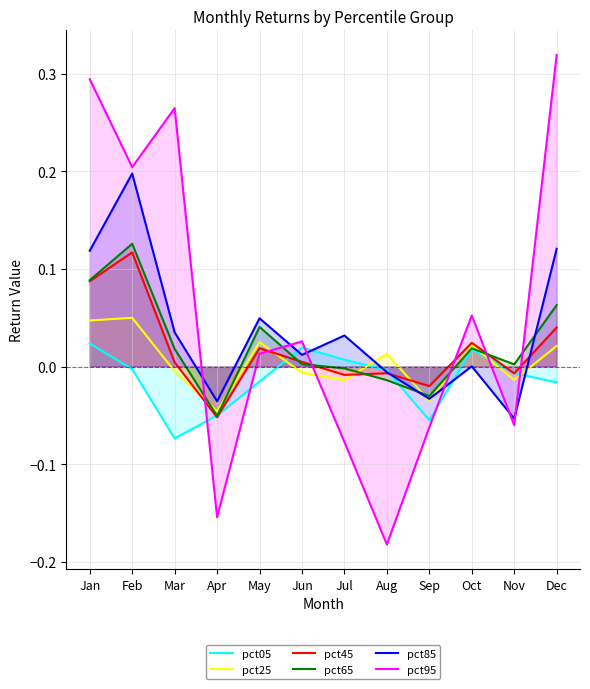

What is the difference between the highest and lowest values at May?

0.1